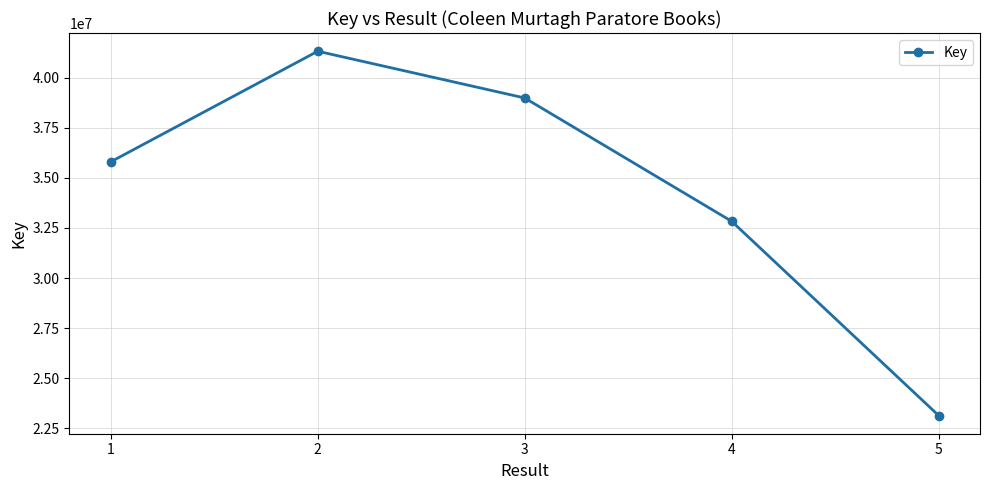

Is it true that the value at 3 is 16519344?

False